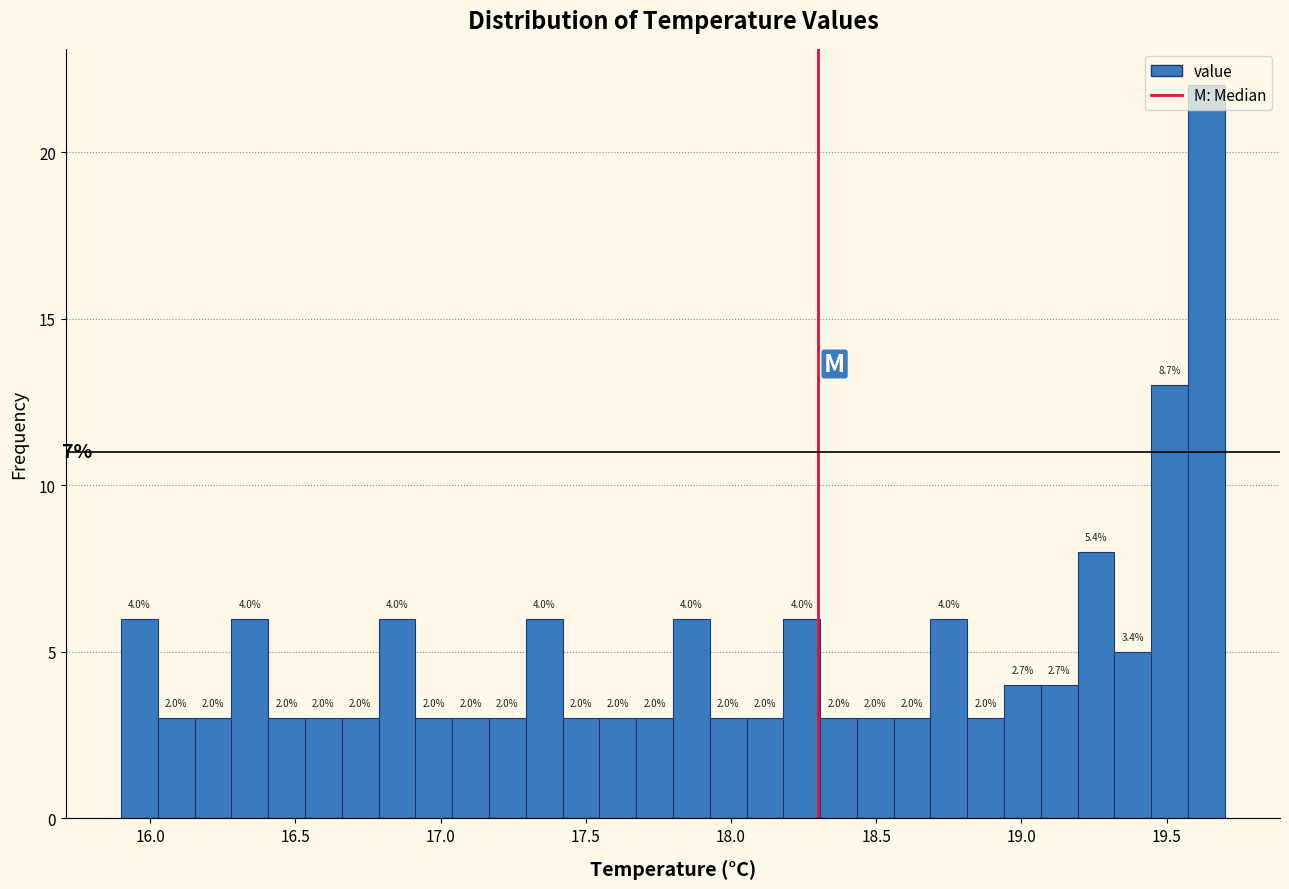

Read against the x-axis, roughly where is the centre of the tallest bar?

19.65